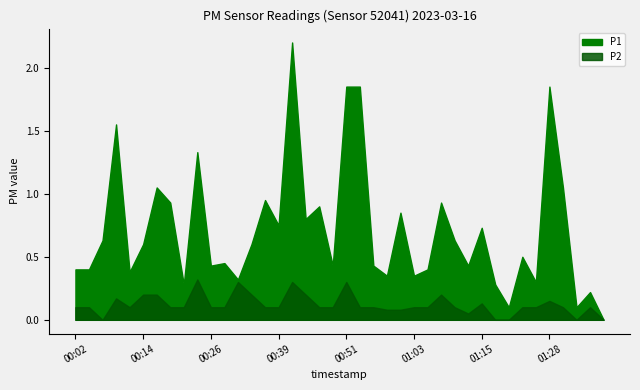

The P1 series shows 0.1 at 00:31. True or false?

False